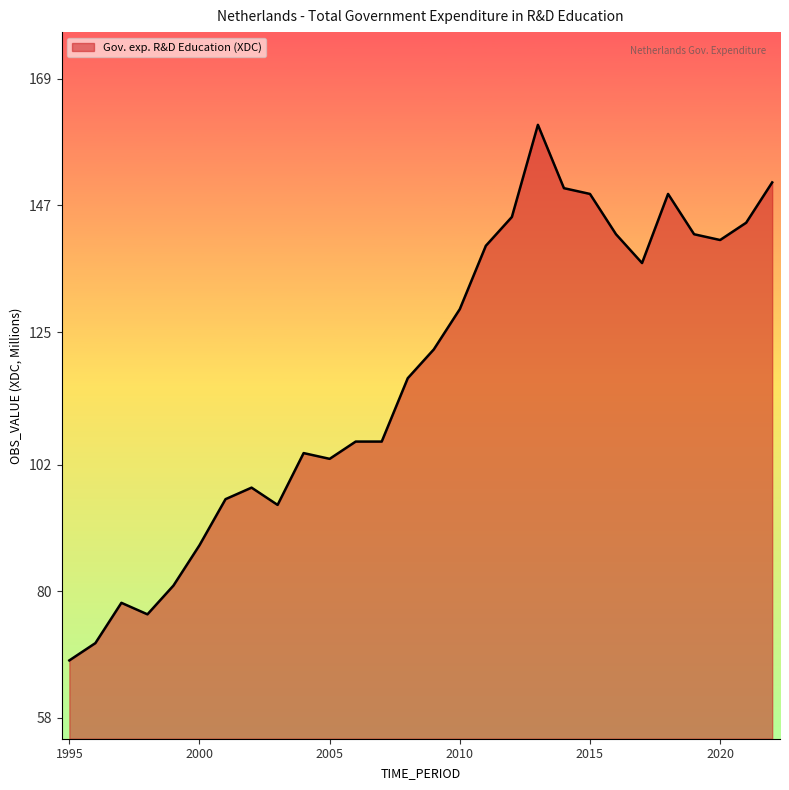

What is the minimum value shown in the chart?

68